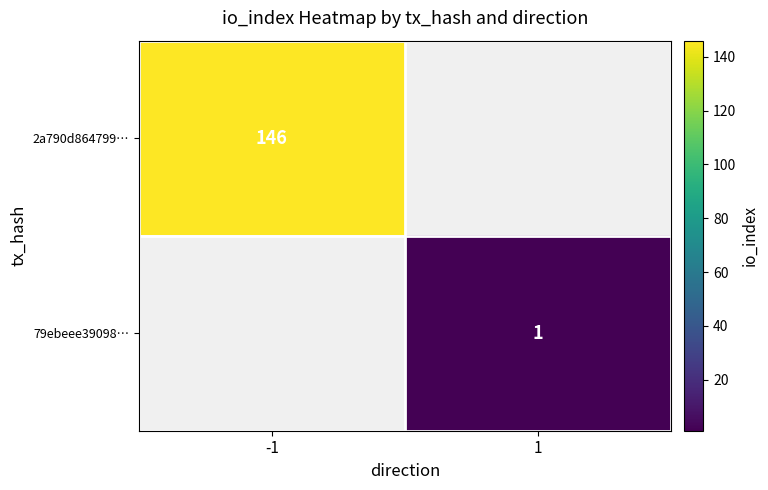

Is the value of 2a790d864799… at -1 greater than the value of 79ebeee39098… at 1?

Yes